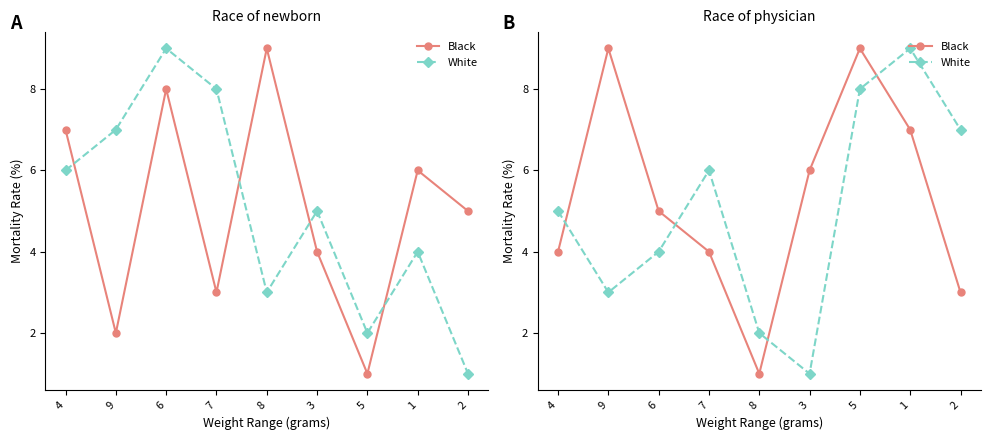

How many series are shown in this chart?

2